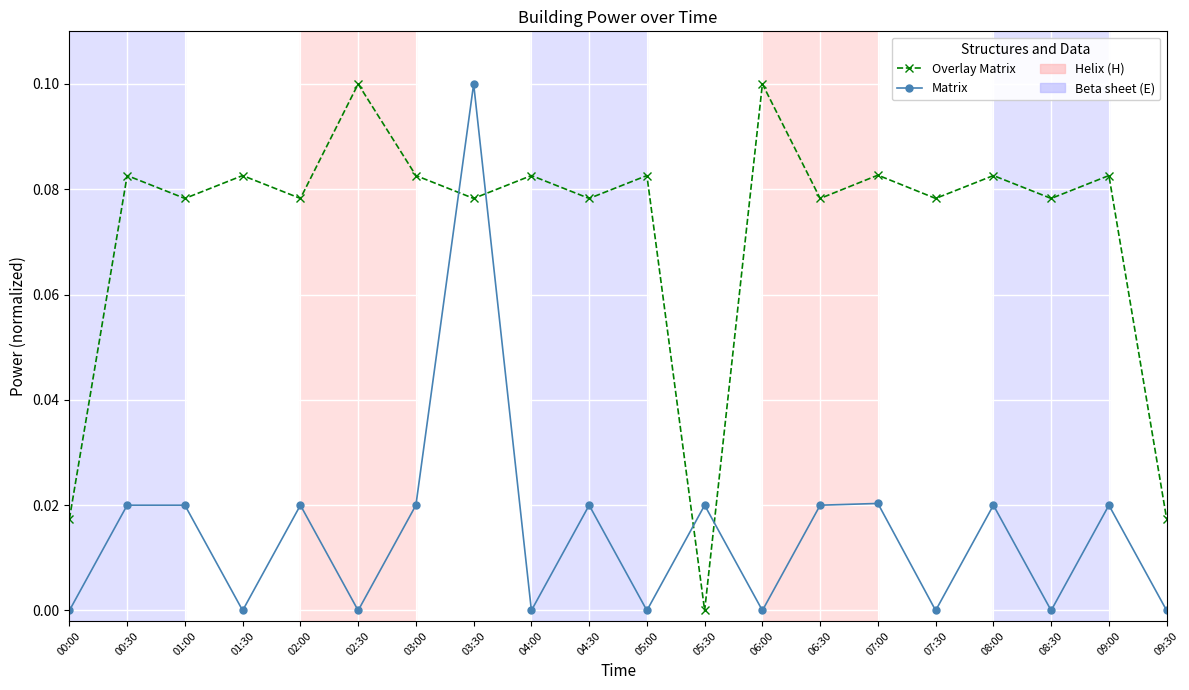

How many intersections are there between Overlay Matrix and Matrix?

4